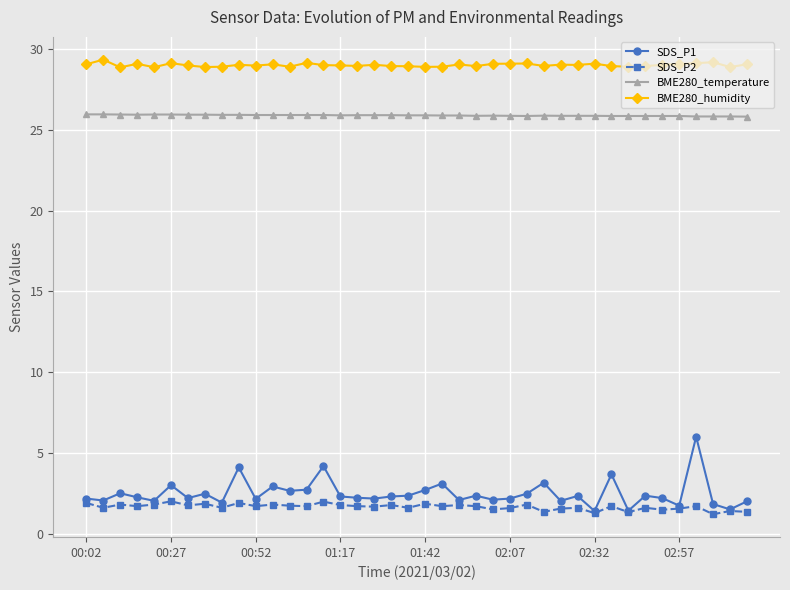

Rank the series by their maximum value, from highest to lowest.

BME280_humidity, BME280_temperature, SDS_P1, SDS_P2